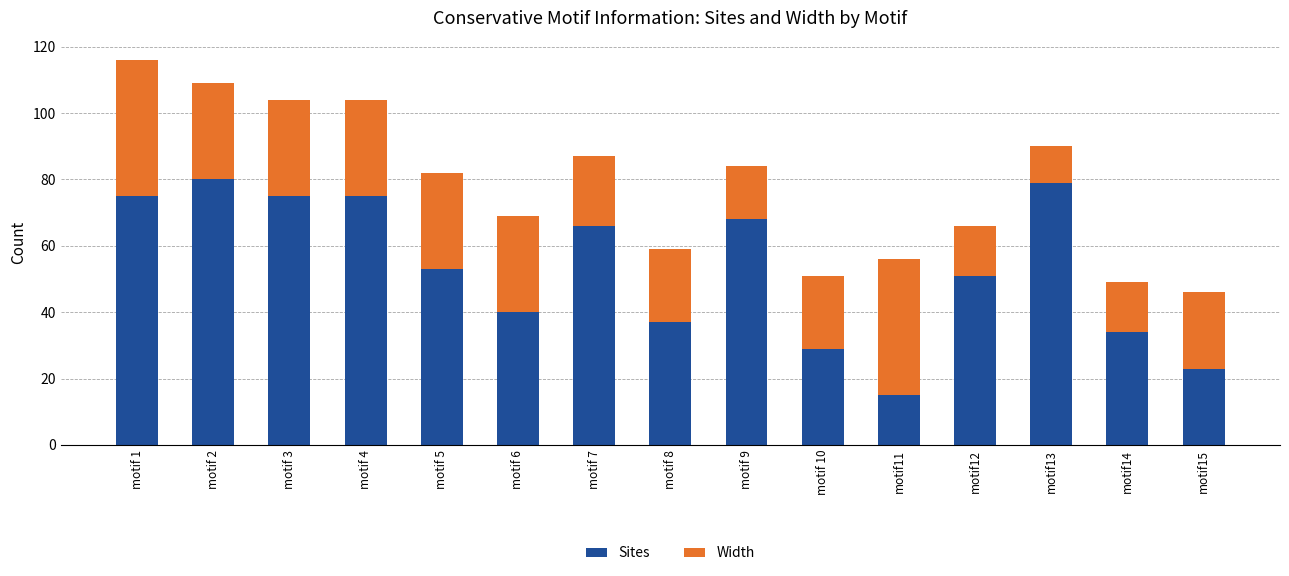

Where does the Sites series first go above 53?

motif 1